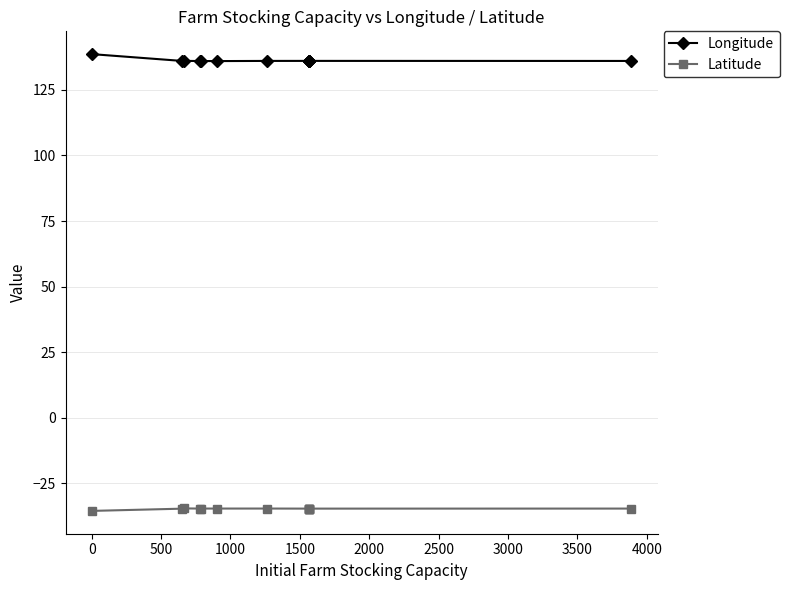

What is the value of the Longitude point at the 10th from the left?

136.1